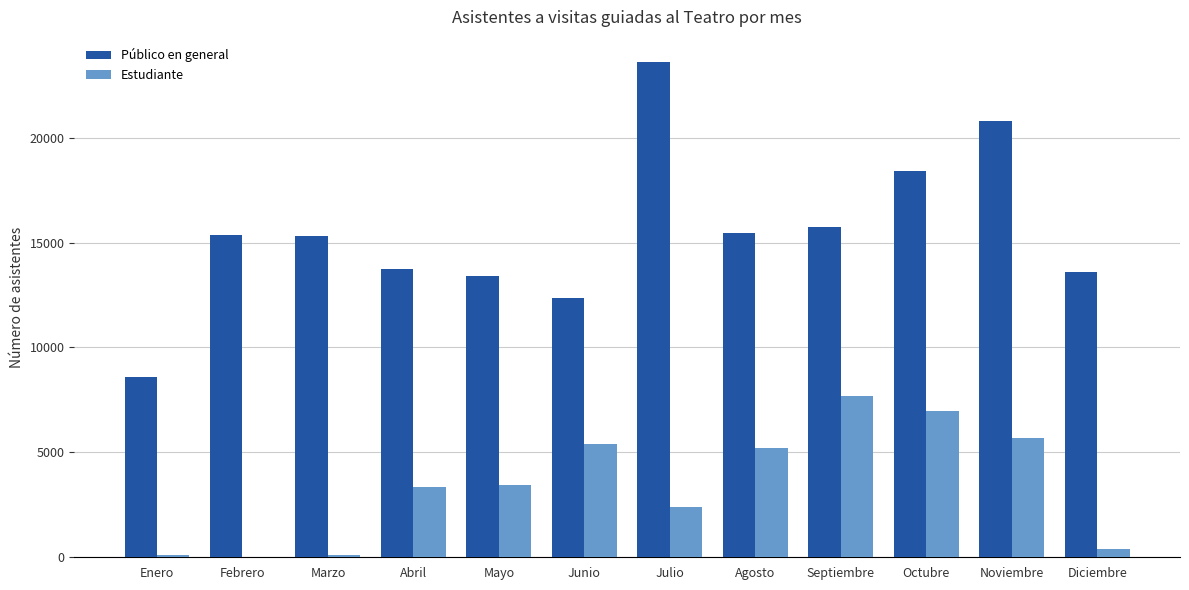

What is the sum of all Público en general values?

186408